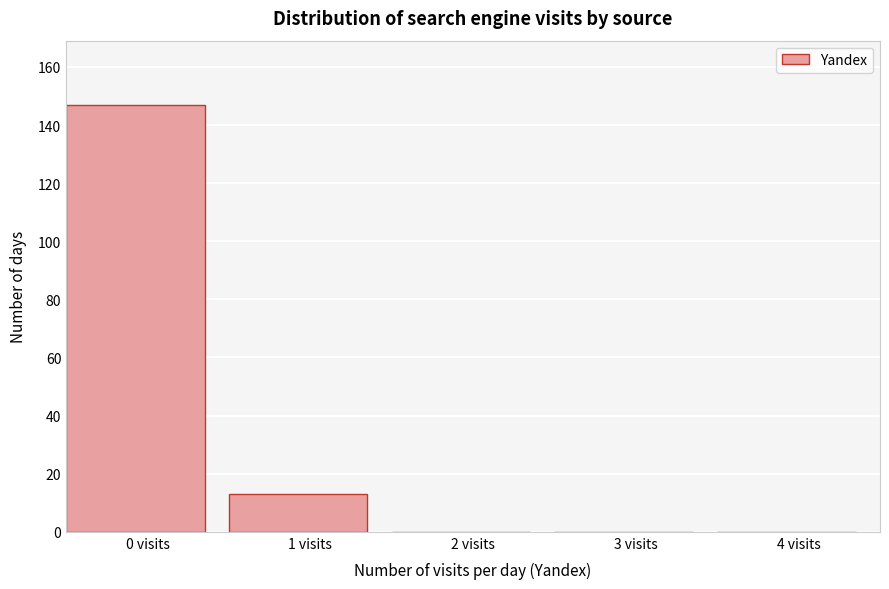

Reading left to right, list all the values displayed in this chart.

0 visits=147	1 visits=13	2 visits=0	3 visits=0	4 visits=0